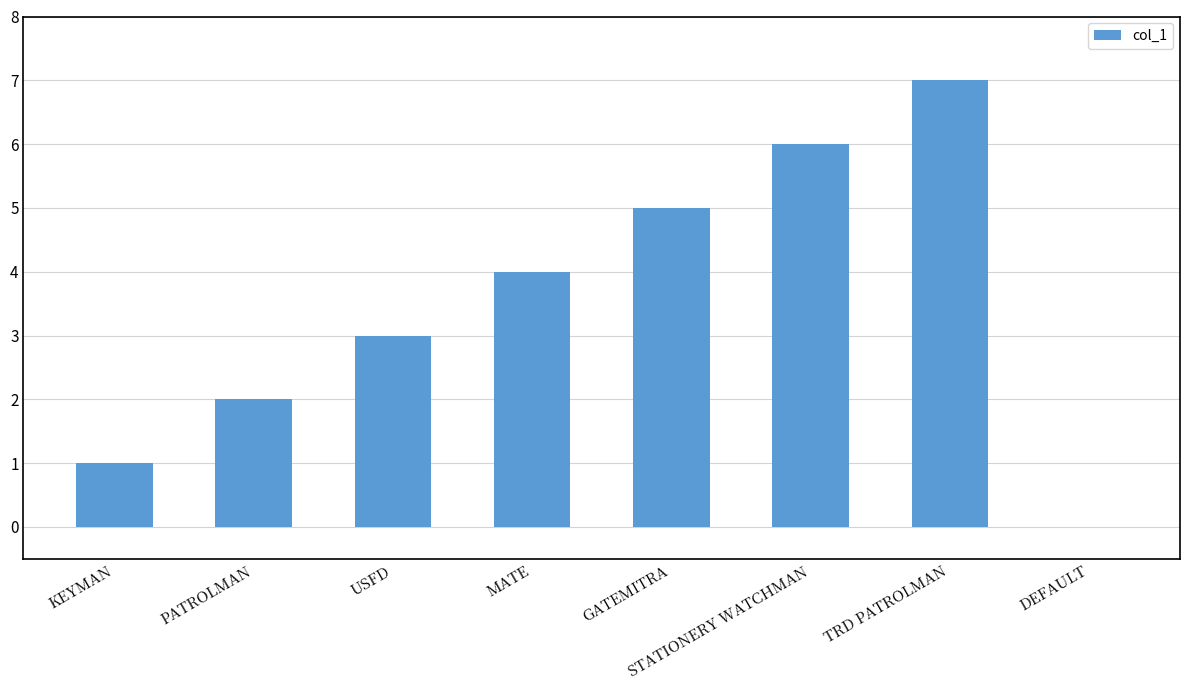

True or false: the data shows 4 at TRD PATROLMAN.

False